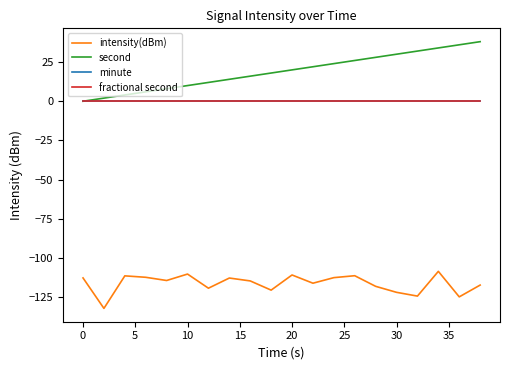

Reading left to right, what are all the values shown in this chart?

intensity(dBm): -112.7	-132.1	-111.4	-112.3	-114.3	-110.2	-119.2	-112.7	-114.6	-120.5	-110.8	-116.0	-112.5	-111.3	-118.0	-121.9	-124.3	-108.5	-124.8	-117.2
second: 0.0	2.0	4.0	6.0	8.0	10.0	12.0	14.0	16.0	18.0	20.0	22.0	24.0	26.0	28.0	30.0	32.0	34.0	36.0	38.0
minute: 0.0	0.0	0.0	0.0	0.0	0.0	0.0	0.0	0.0	0.0	0.0	0.0	0.0	0.0	0.0	0.0	0.0	0.0	0.0	0.0
fractional second: 0.0	0.0	0.0	0.0	0.0	0.0	0.0	0.0	0.0	0.0	0.0	0.0	0.0	0.0	0.0	0.0	0.0	0.0	0.0	0.0